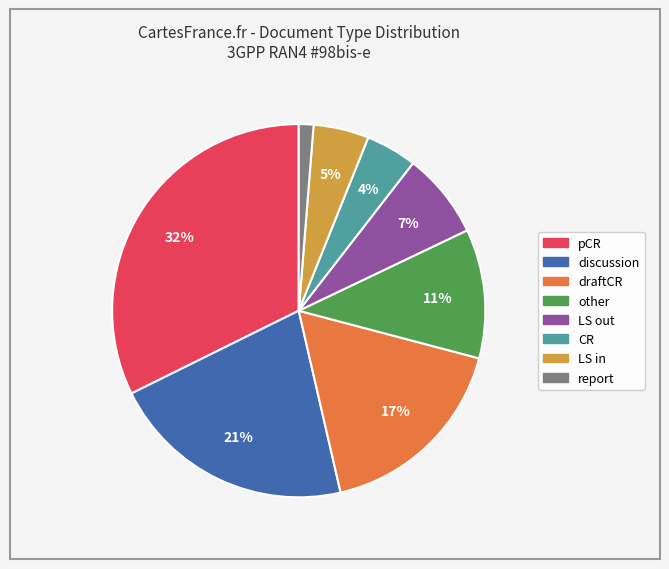

How many slices are in this pie chart?

8